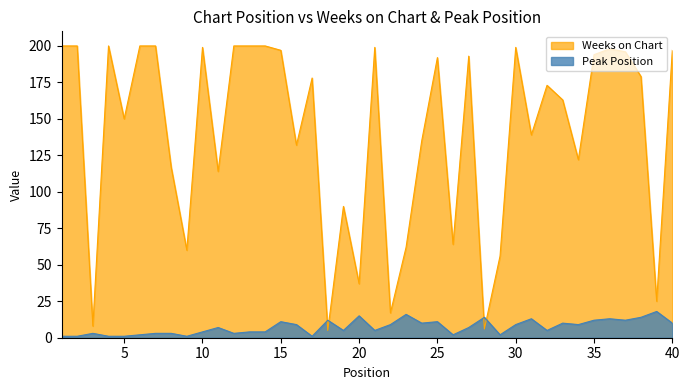

Reading left to right, extract all data points from this chart.

Weeks on Chart: 1=200	2=200	3=8	4=200	5=150	6=200	7=200	8=117	9=60	10=199	11=114	12=200	13=200	14=200	15=197	16=132	17=178	18=5	19=90	20=37	21=199	22=17	23=62	24=135	25=192	26=64	27=193	28=6	29=56	30=199	31=139	32=173	33=163	34=122	35=194	36=198	37=196	38=179	39=25	40=197
Peak Position: 1=1	2=1	3=3	4=1	5=1	6=2	7=3	8=3	9=1	10=4	11=7	12=3	13=4	14=4	15=11	16=9	17=1	18=12	19=5	20=15	21=5	22=9	23=16	24=10	25=11	26=2	27=7	28=14	29=2	30=9	31=13	32=5	33=10	34=9	35=12	36=13	37=12	38=14	39=18	40=10